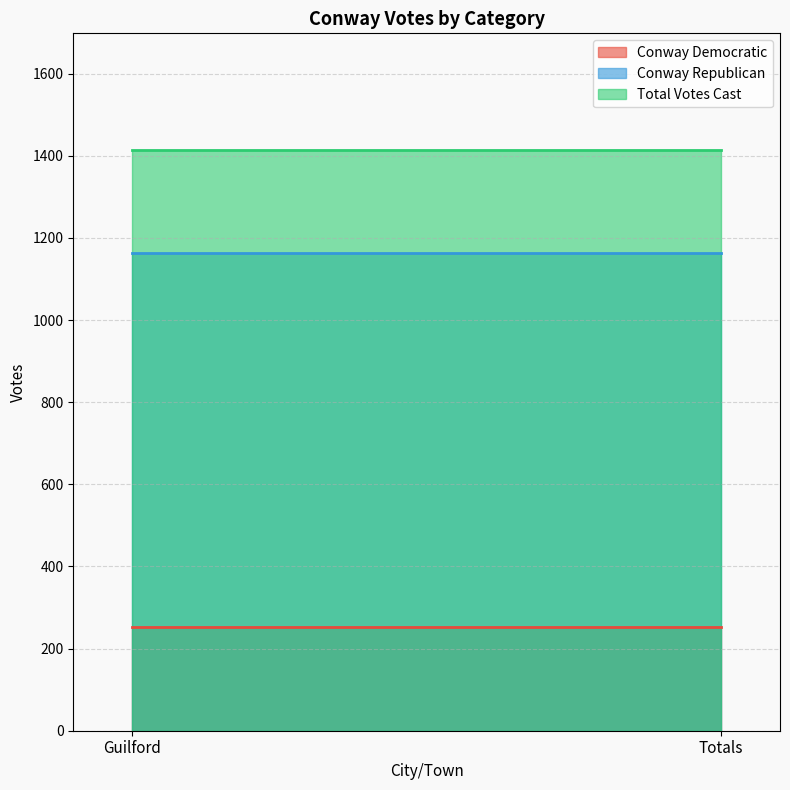

Which label corresponds to the largest value in the chart?

Guilford